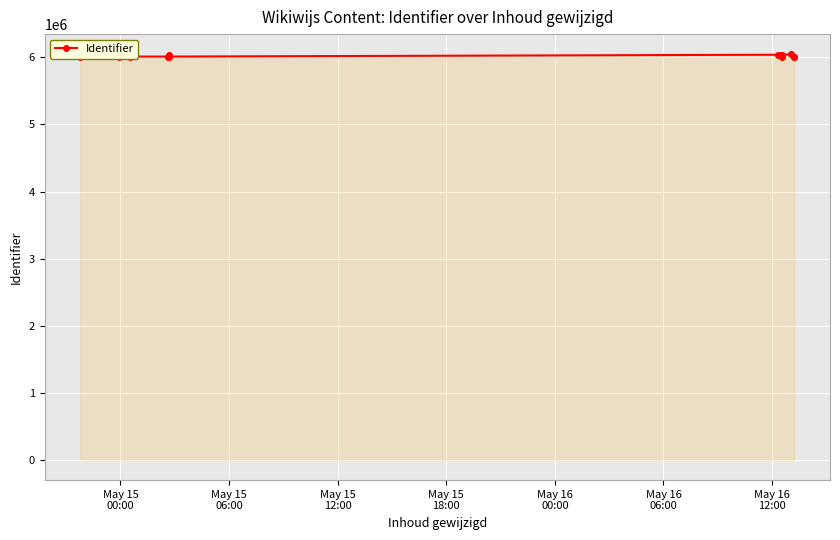

How many data points does each series have?

13